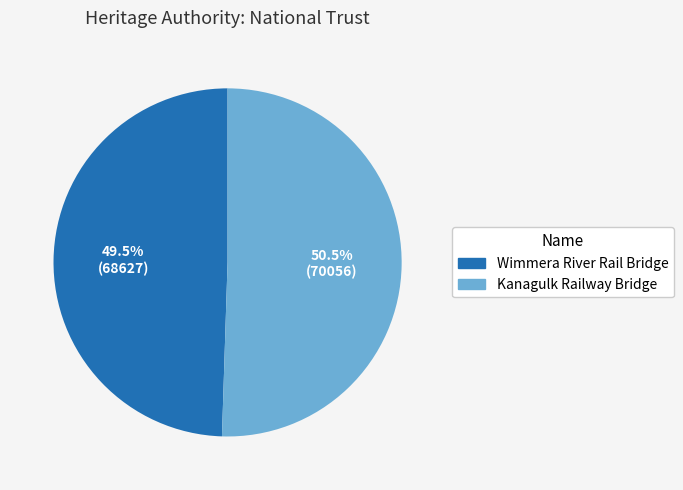

Rank the categories by value from highest to lowest.

Kanagulk Railway Bridge, Wimmera River Rail Bridge